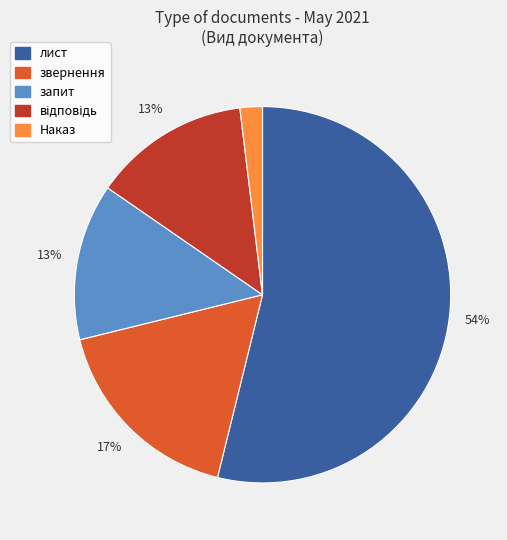

Is the sum of запит and Наказ greater than half?

No